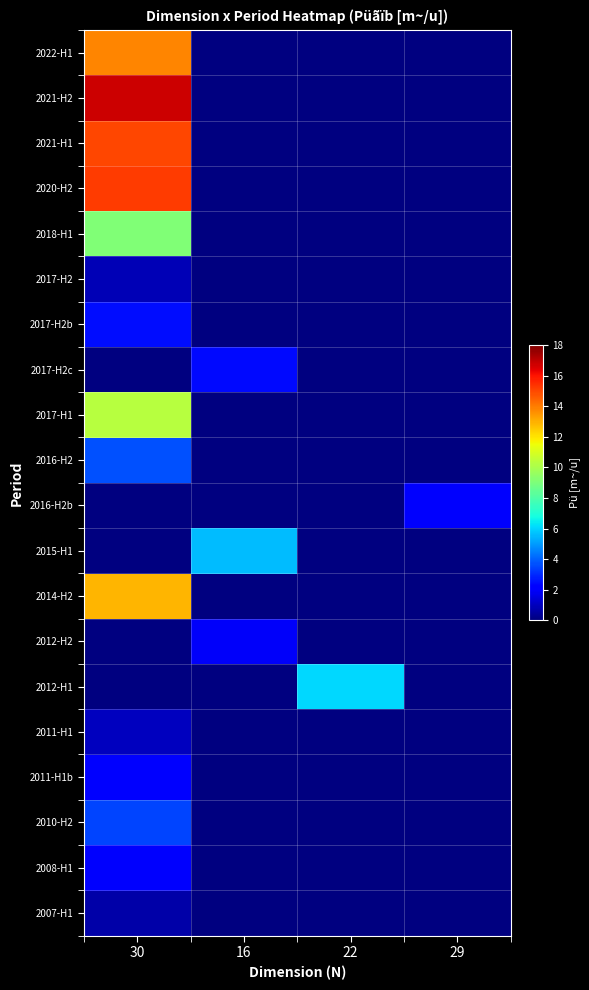

What is the maximum value for 2021-H1?

15.0